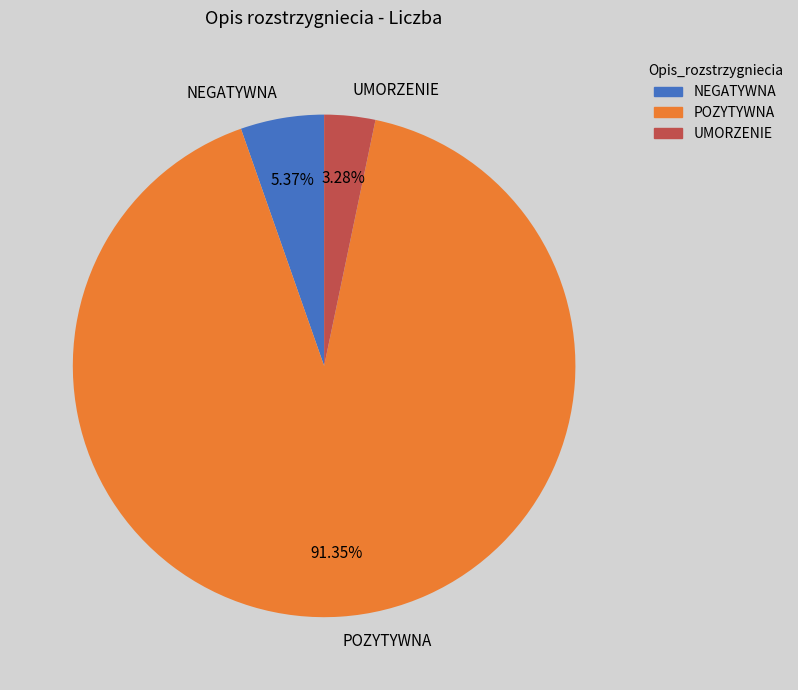

Which category has the biggest portion of the pie?

POZYTYWNA